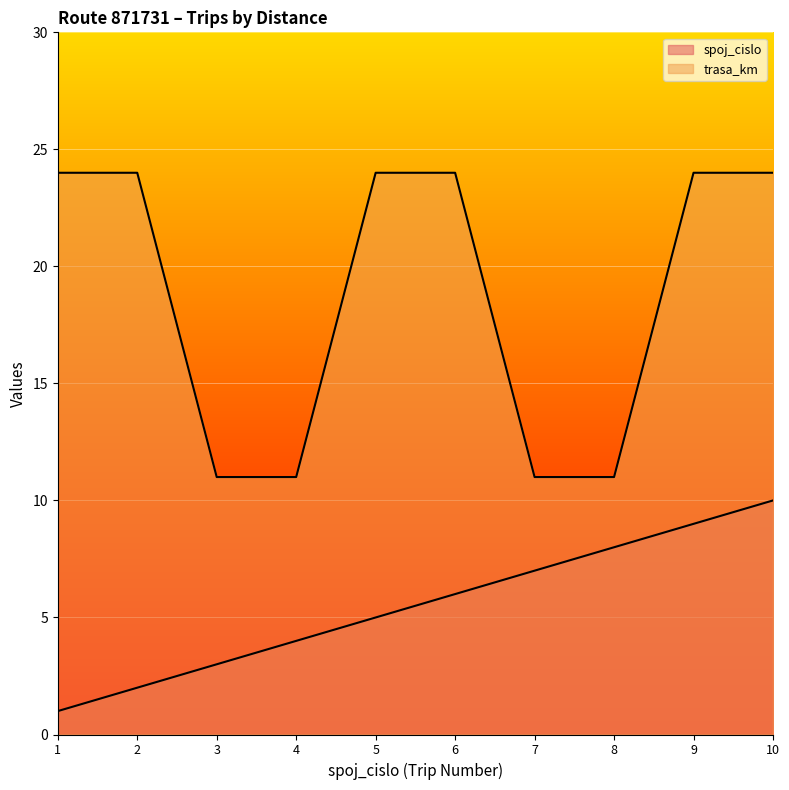

Between 5 and 10, which series saw the biggest shift?

spoj_cislo